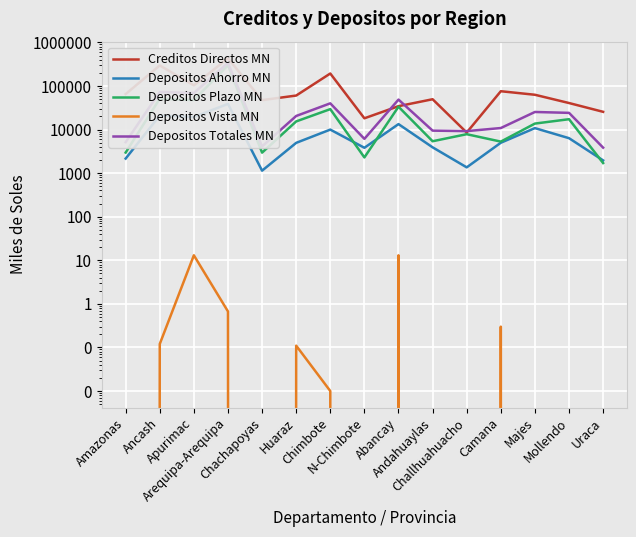

What is the label of the 12th point from the left?

Camana